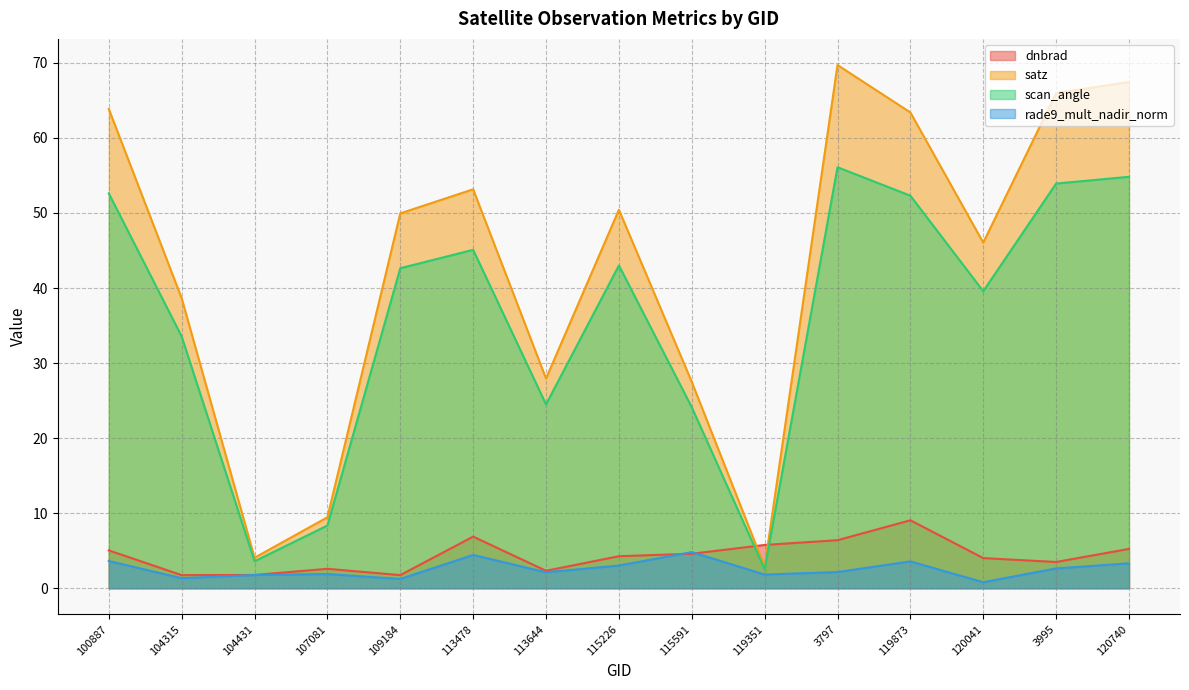

How many data points in rade9_mult_nadir_norm are above 2?

9